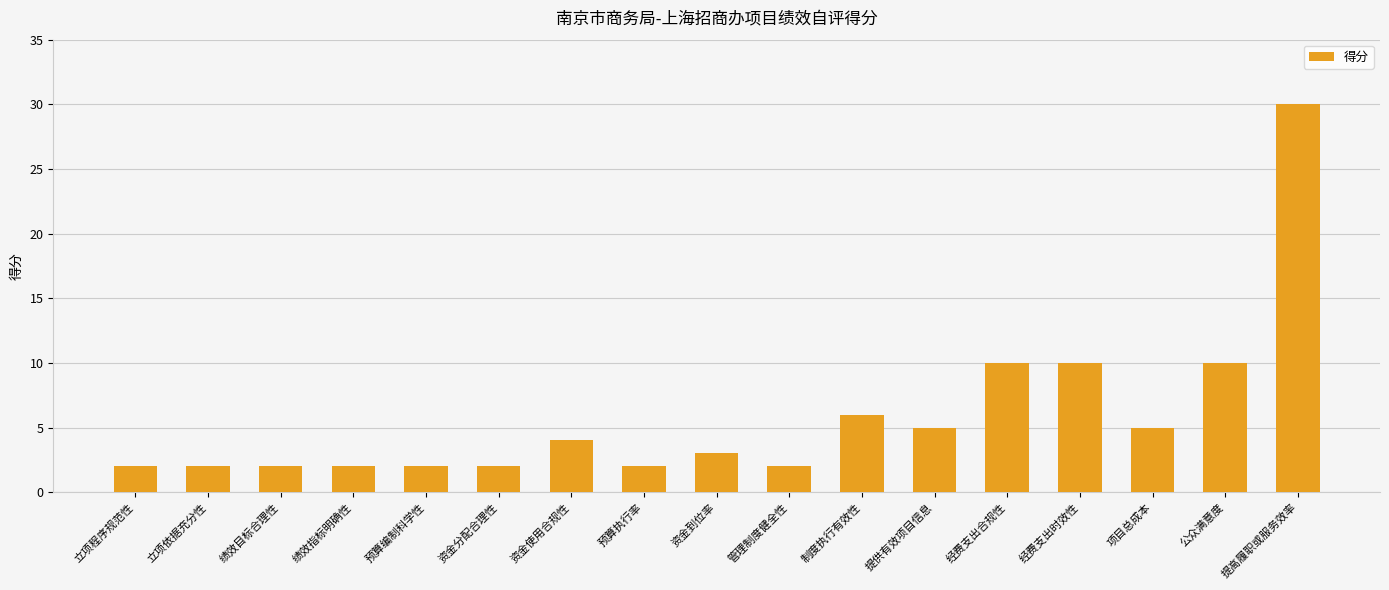

Which has a higher value, 绩效目标合理性 or 项目总成本?

项目总成本